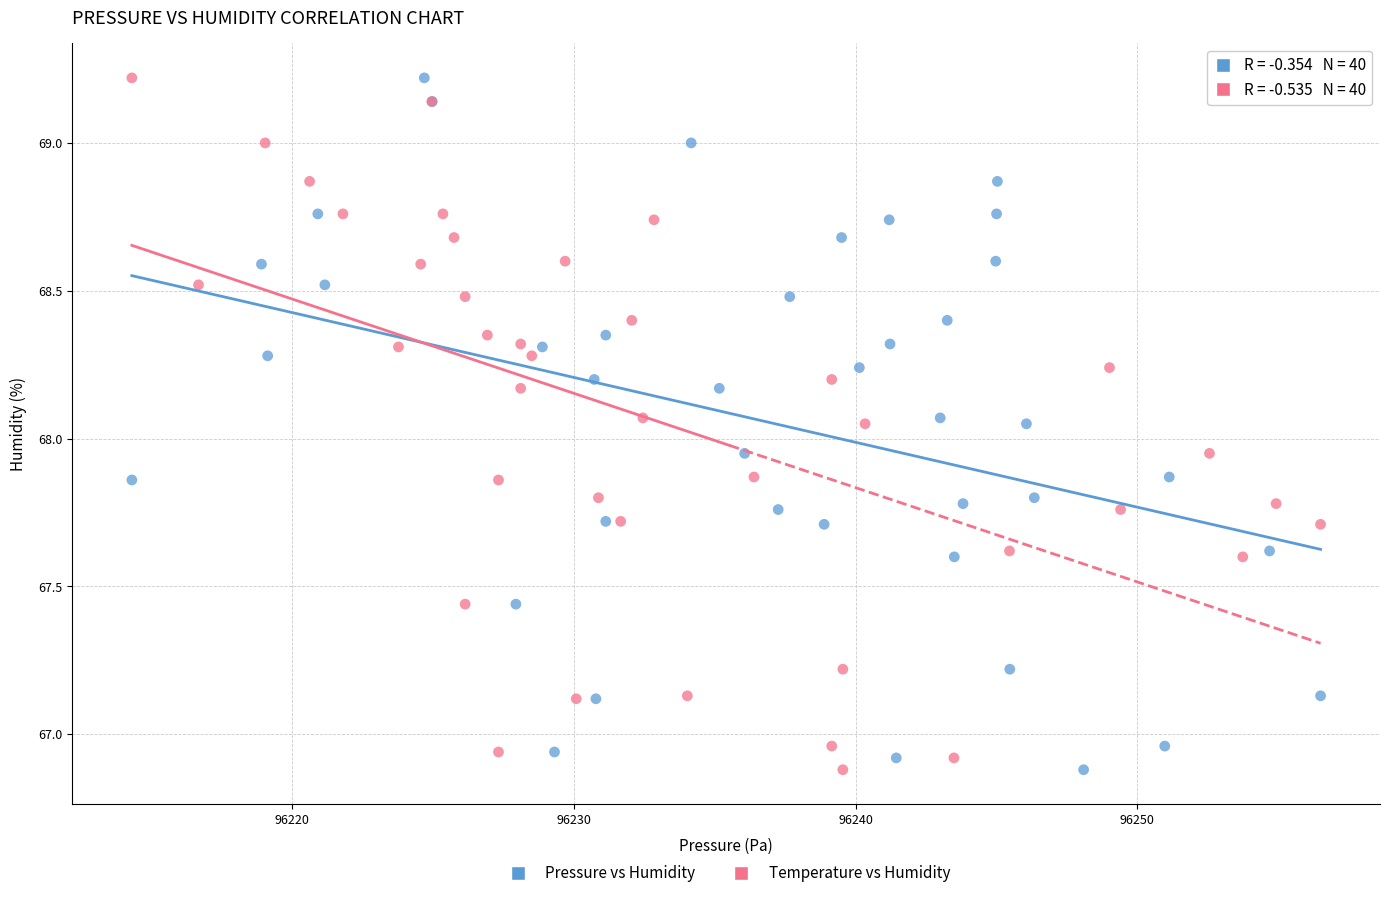

What are all the series names shown in the legend?

Pressure vs Humidity, Temperature vs Humidity